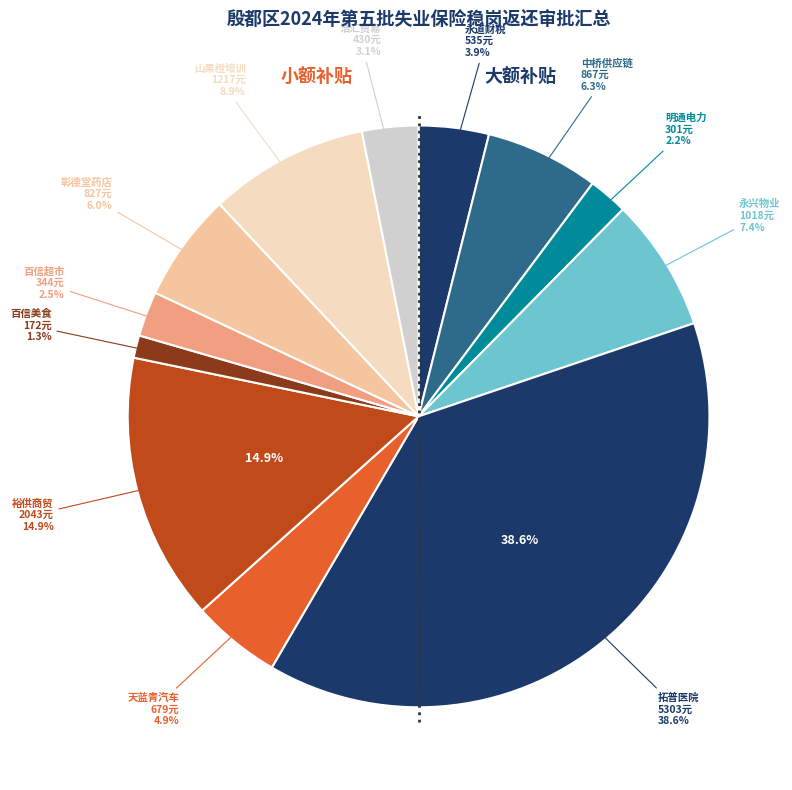

Does 河南彰德堂养生保健有限公司神农药店 represent more than half of the total?

No